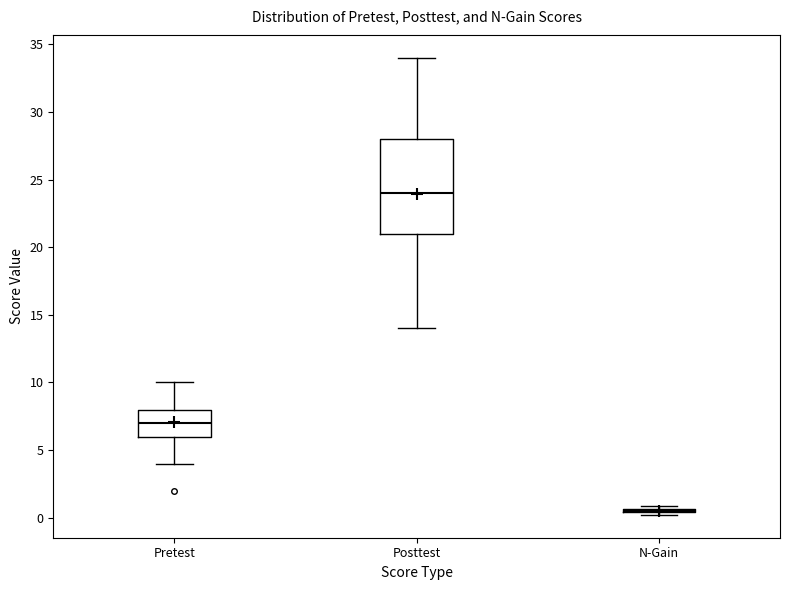

Reading left to right, transcribe this box plot: for each box, give where its median line is, the range the box spans, and where its two whiskers end, as read against the y-axis. The values are not printed on the chart, so give them approximately, as read against the axis.

Pretest: median 7.0, box 6.0 to 8.0, whiskers 4.0 to 10.0
Posttest: median 24.0, box 21.0 to 28.0, whiskers 14.0 to 34.0
N-Gain: box collapsed to a line at 0.5, whiskers 0.0 to 1.0